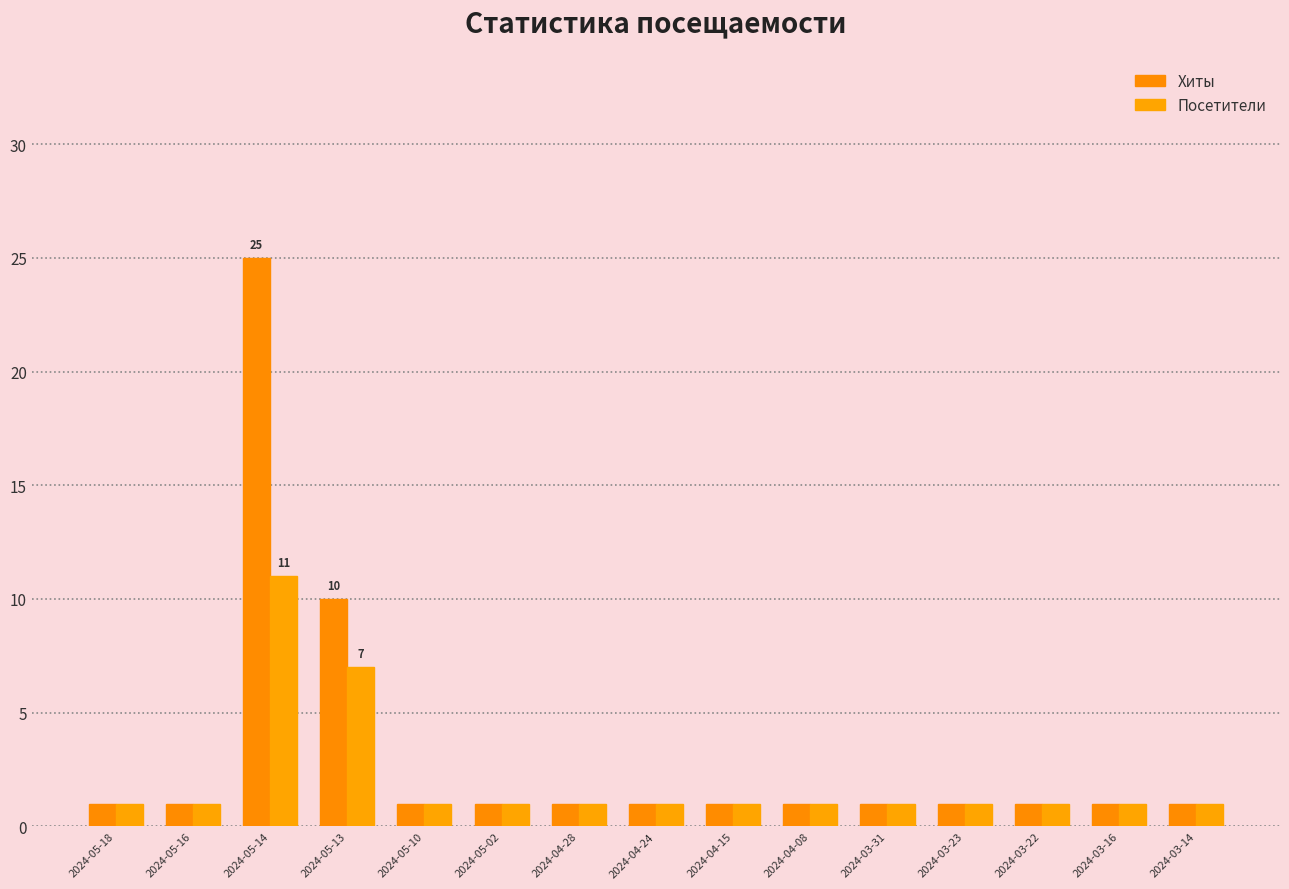

Reading right to left, list all the values displayed in this chart.

Хиты: 1	1	1	1	1	1	1	1	1	1	1	10	25	1	1
Посетители: 1	1	1	1	1	1	1	1	1	1	1	7	11	1	1